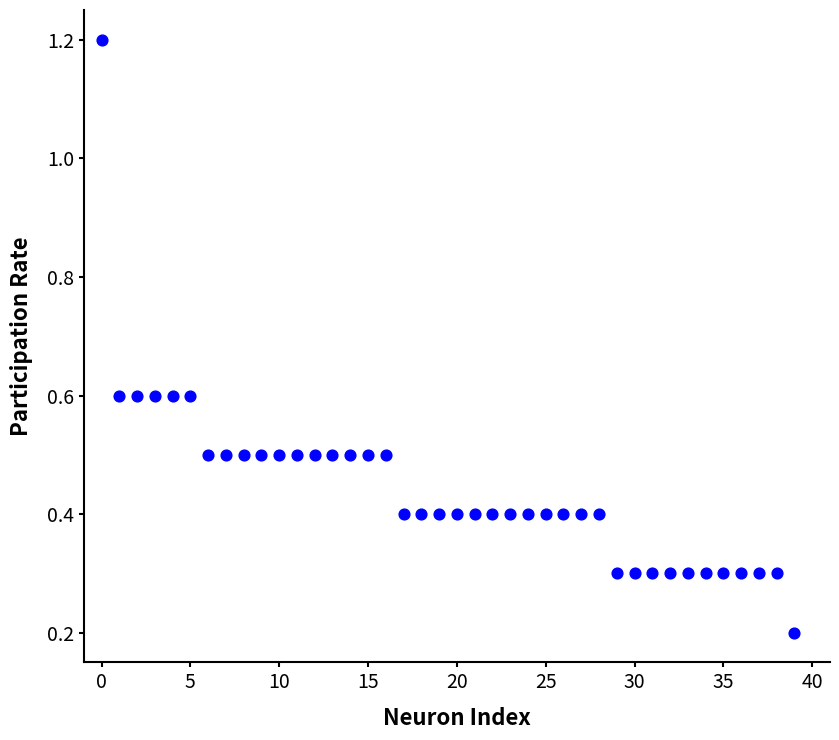

How many points are shown in the scatter plot?

40